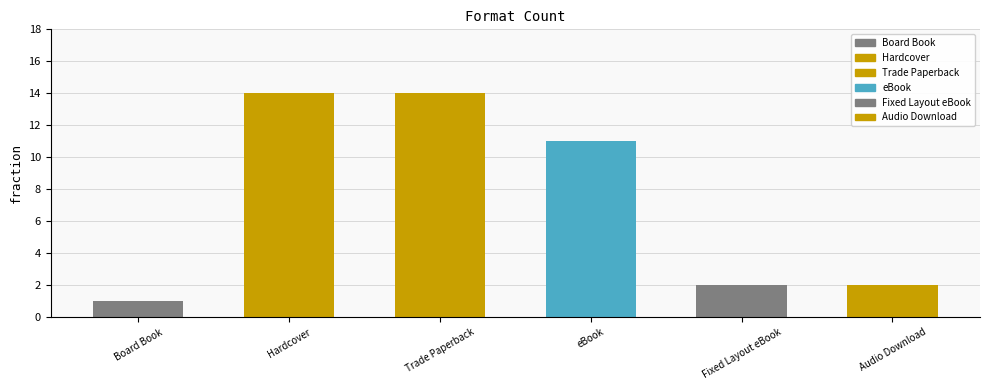

The value at eBook is 11. True or false?

True